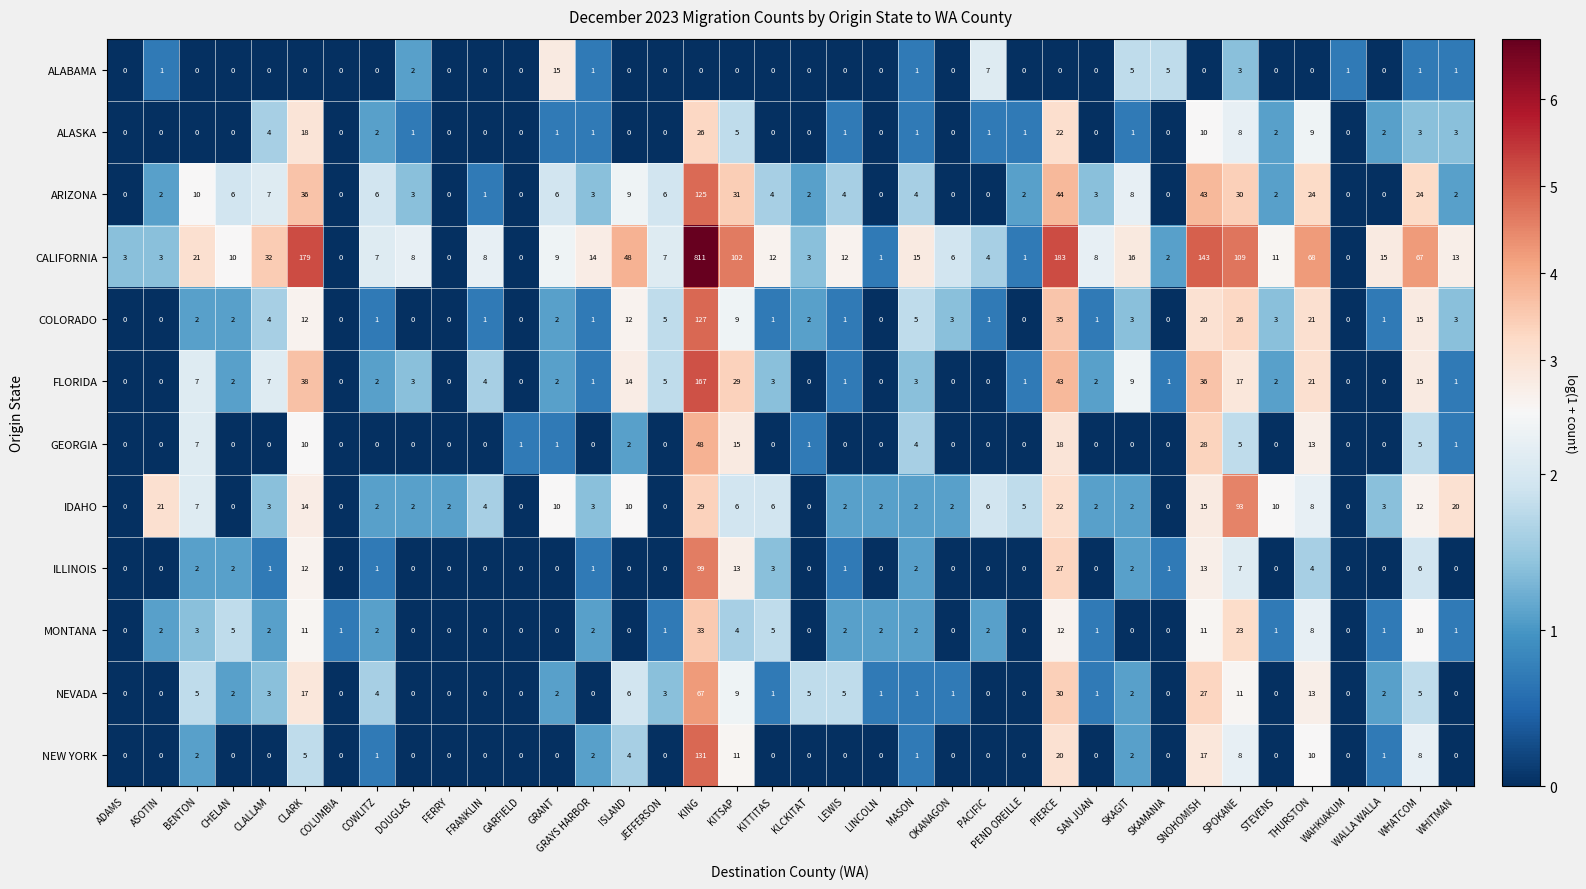

Rank the series by their maximum value, from lowest to highest.

ALABAMA, ALASKA, MONTANA, GEORGIA, NEVADA, IDAHO, ILLINOIS, ARIZONA, COLORADO, NEW YORK, FLORIDA, CALIFORNIA